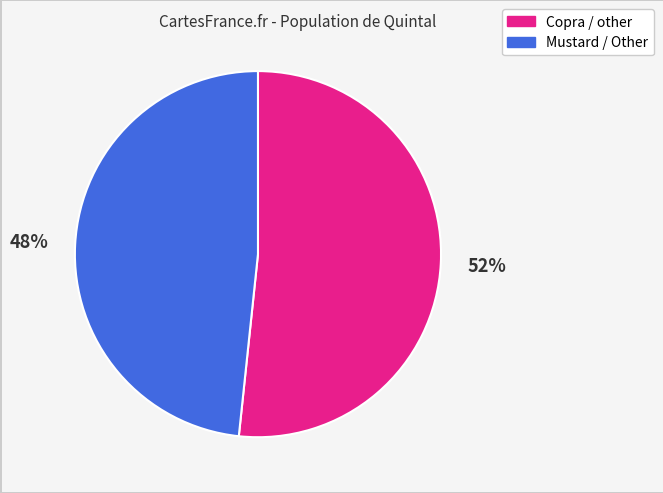

Is there any slice that represents more than half of the pie?

Yes